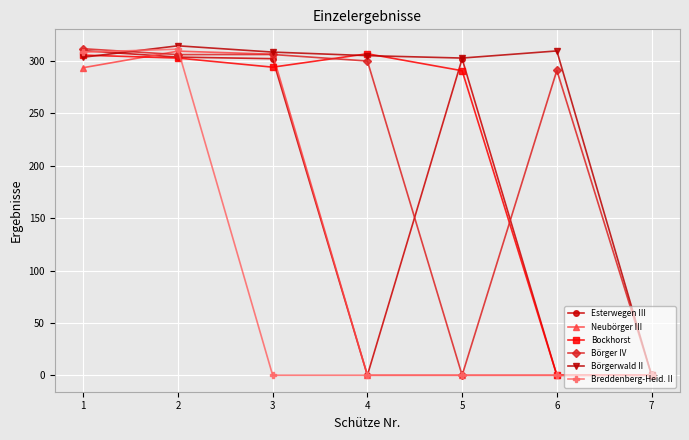

What is the highest value of the Breddenberg-Heid. II series?

311.4